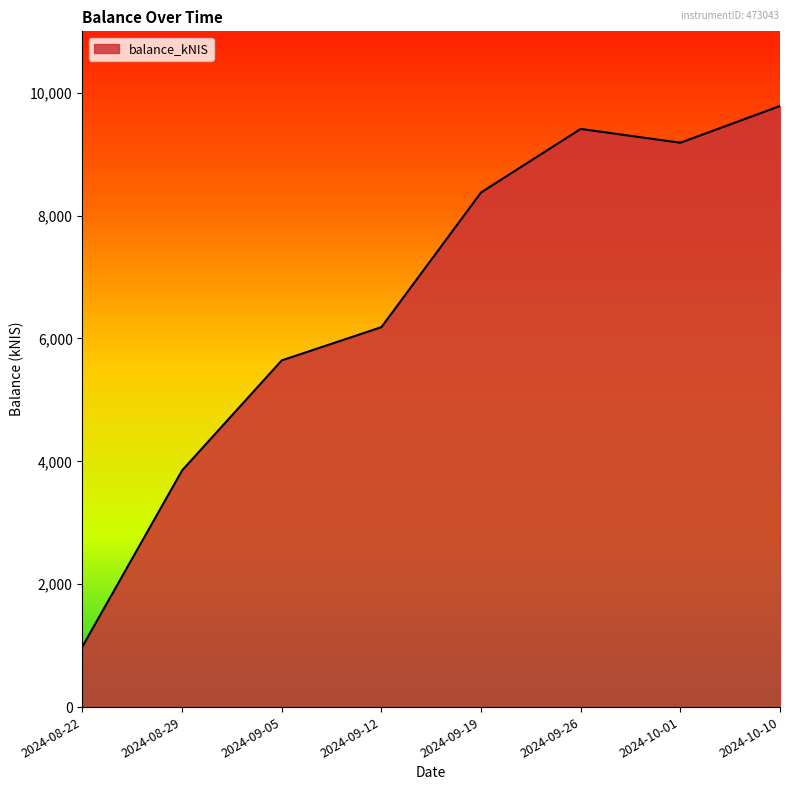

What is the greatest value displayed?

9784.3